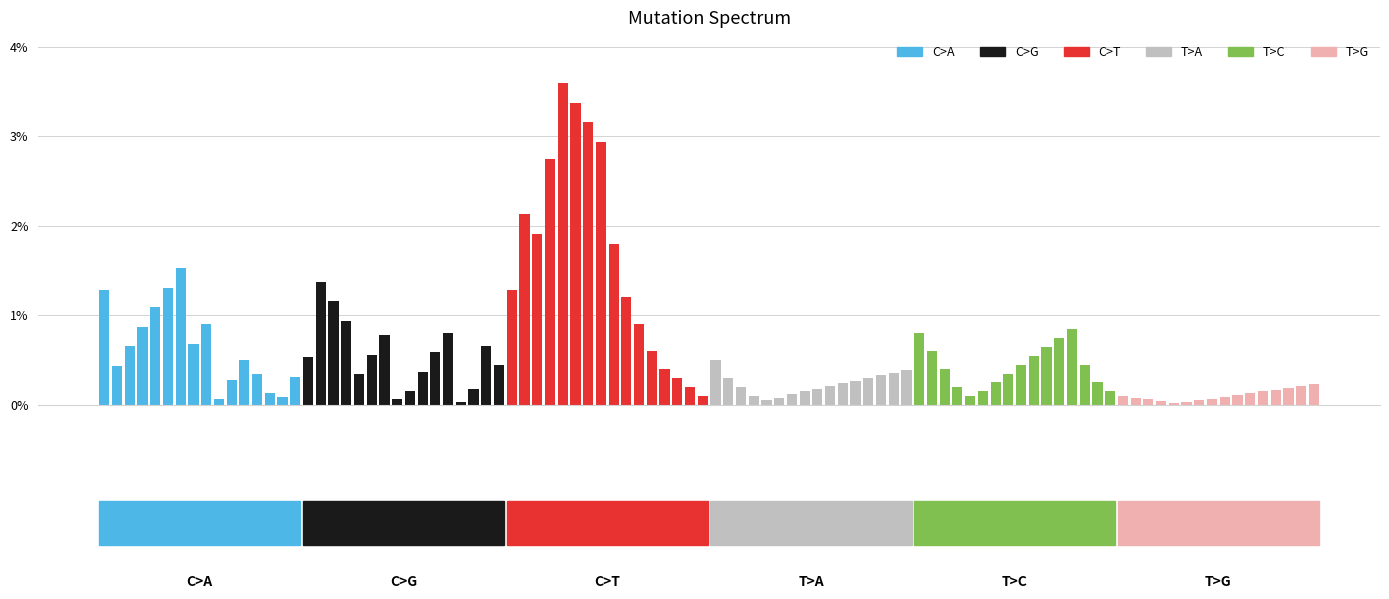

What is the minimum value for T>A?

0.1